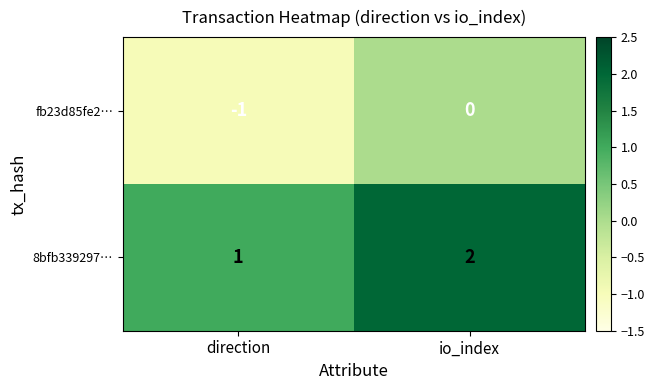

At which category is the sum across all series the highest?

io_index